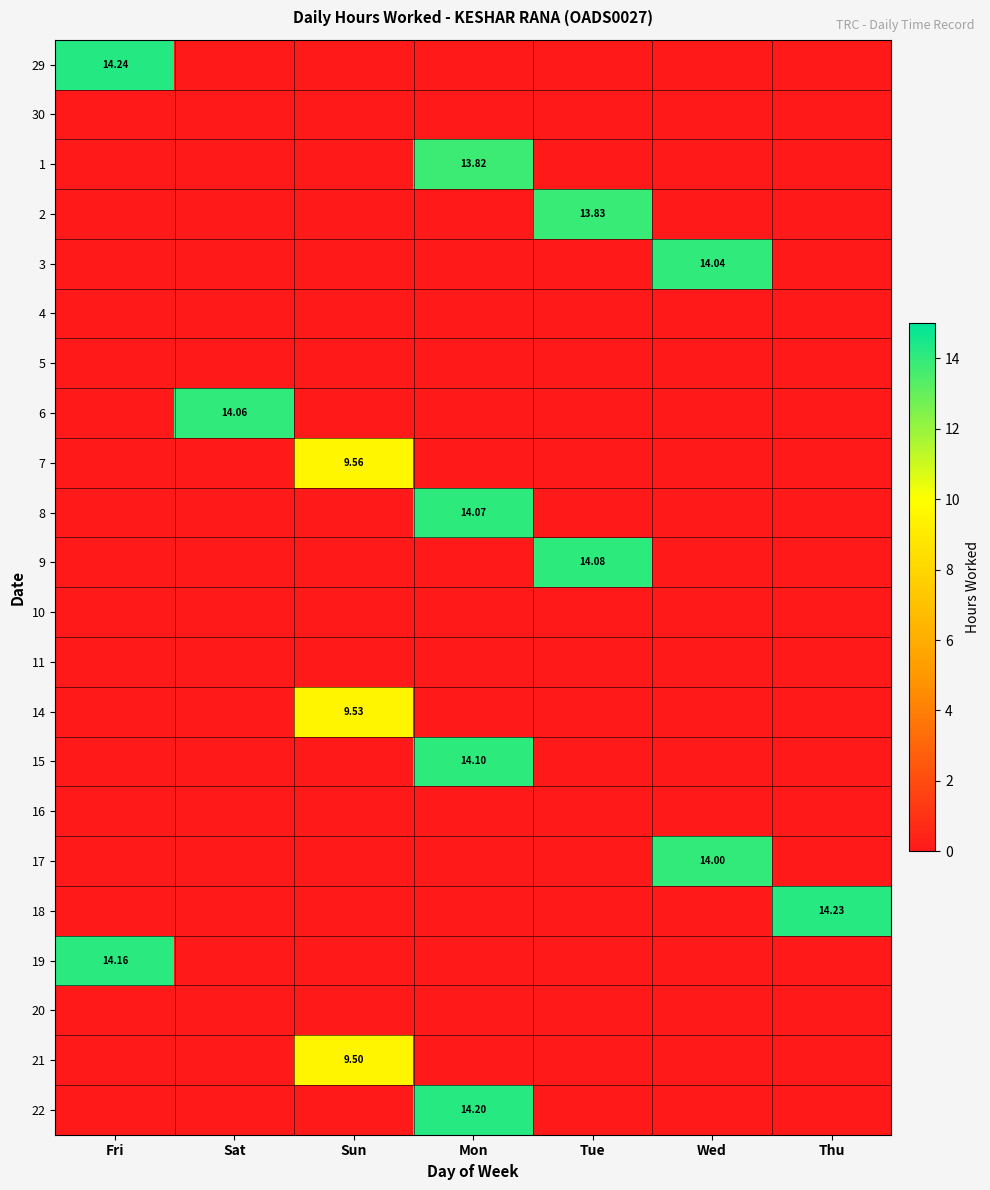

At how many categories does at least one series exceed 2?

7